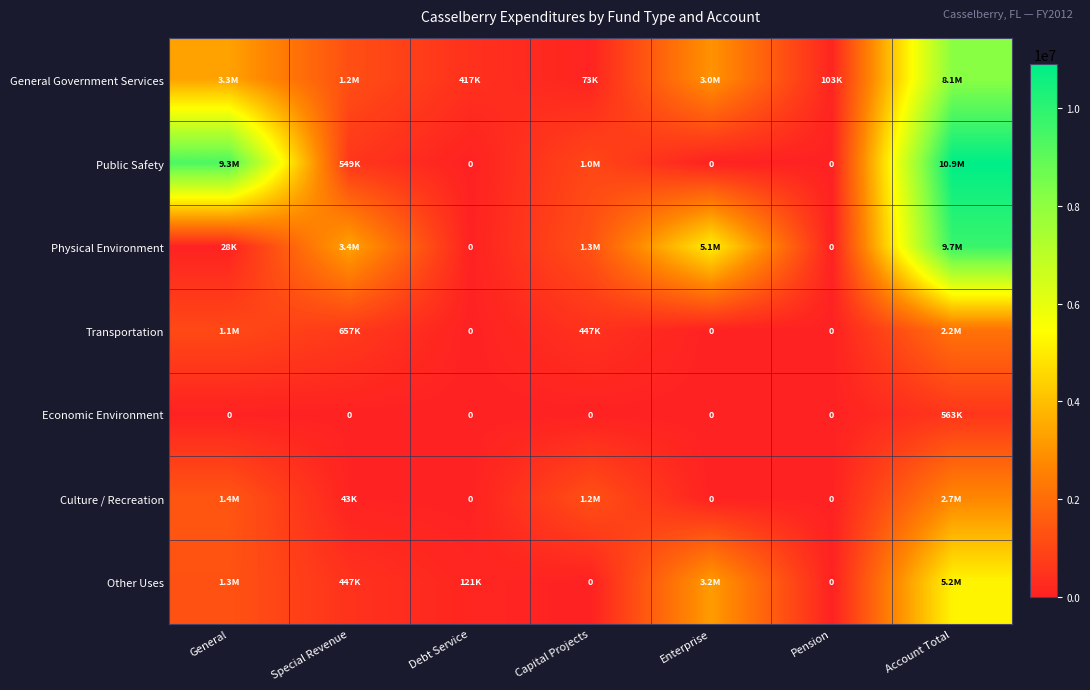

What is the average value of the General Government Services series?

2323554